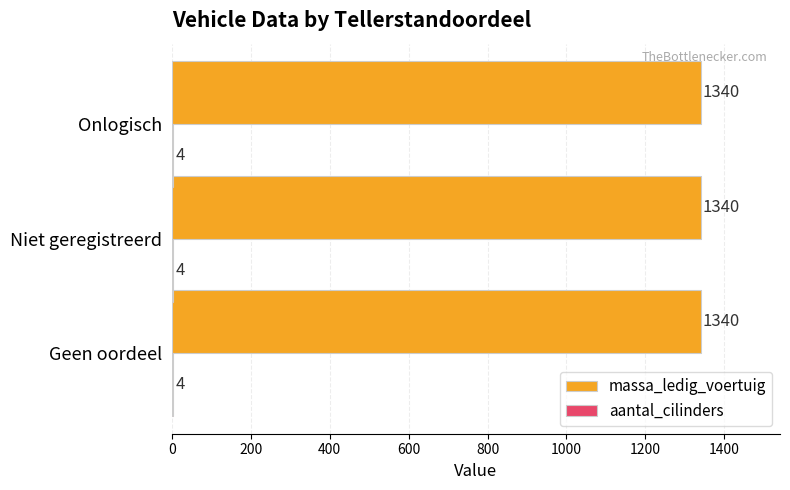

What is the sum of all massa_ledig_voertuig values?

4020